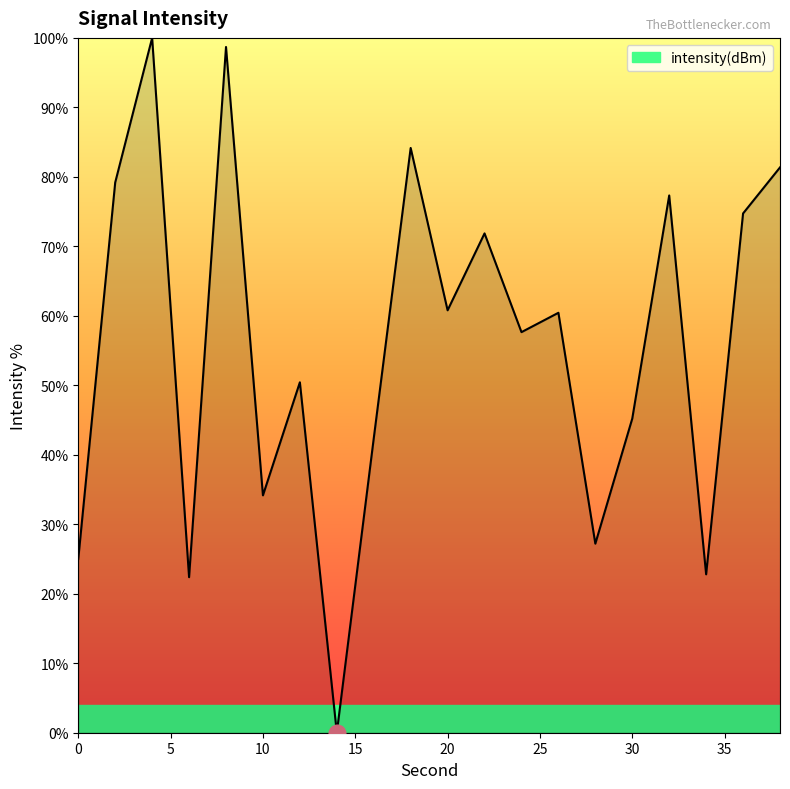

What is the difference between the maximum and minimum values?

100.0